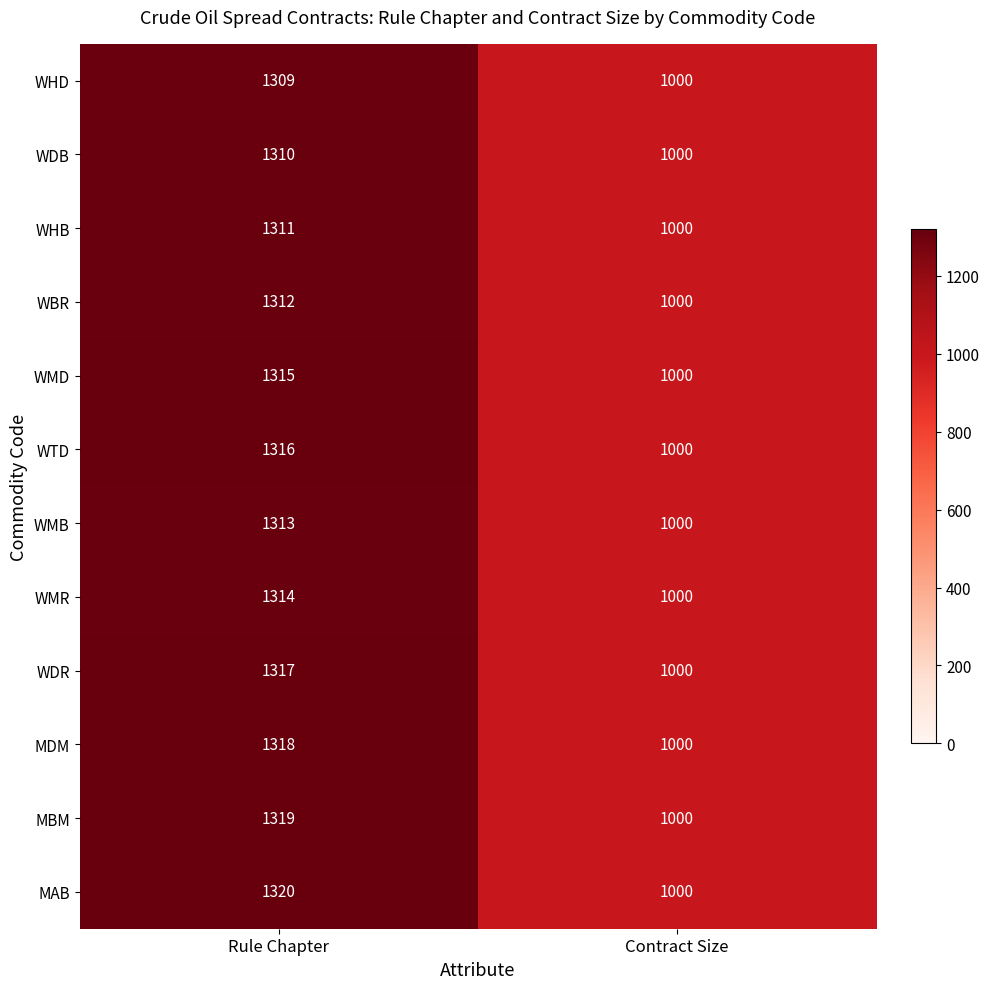

The value of WTD at Rule Chapter is 1316. True or false?

True